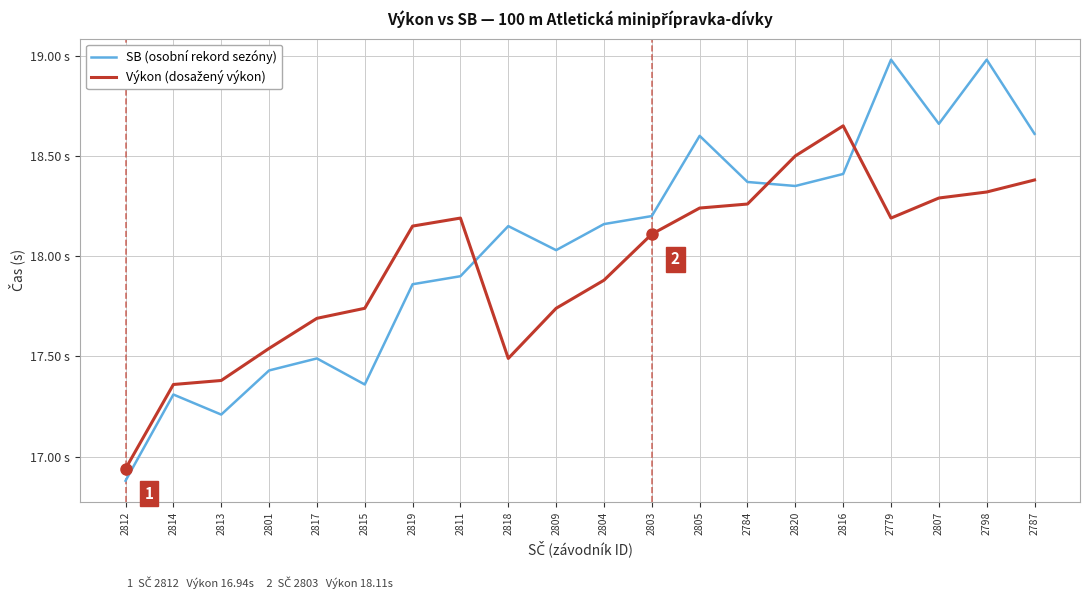

Which category has the highest value in the SB (osobní rekord sezóny) series?

2779